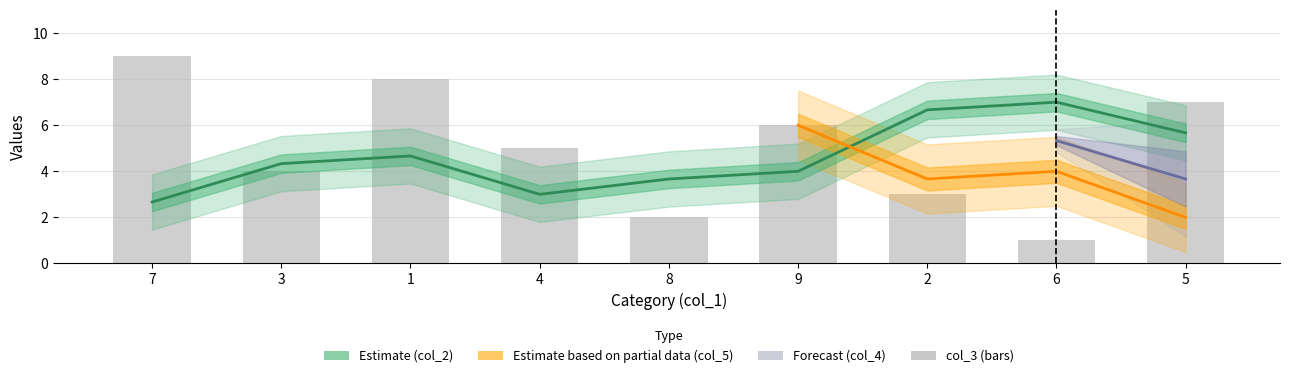

What is the label of the 1st bar from the right?

5